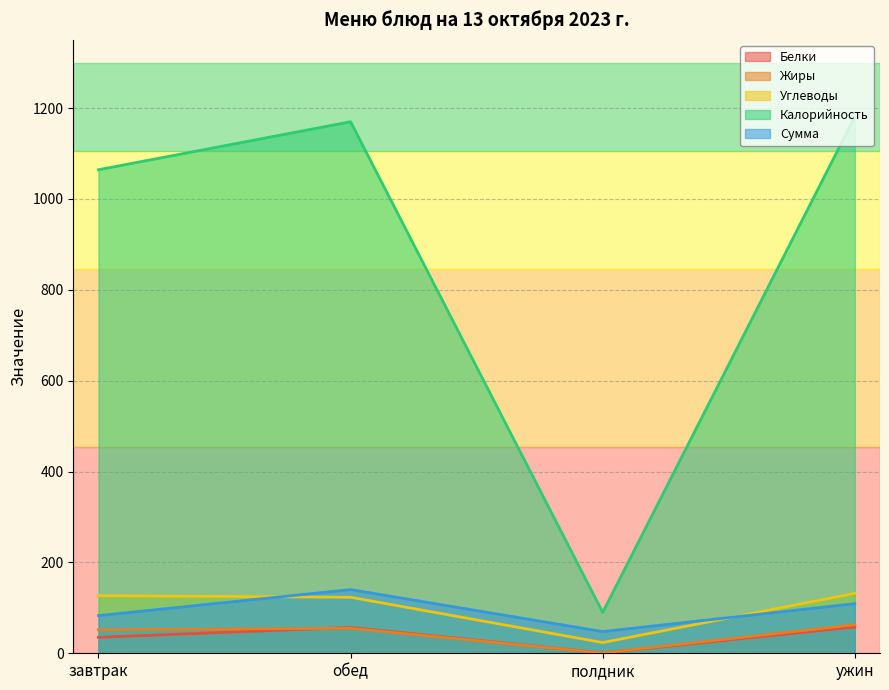

What is the spread (max minus min) of values at завтрак?

1029.1